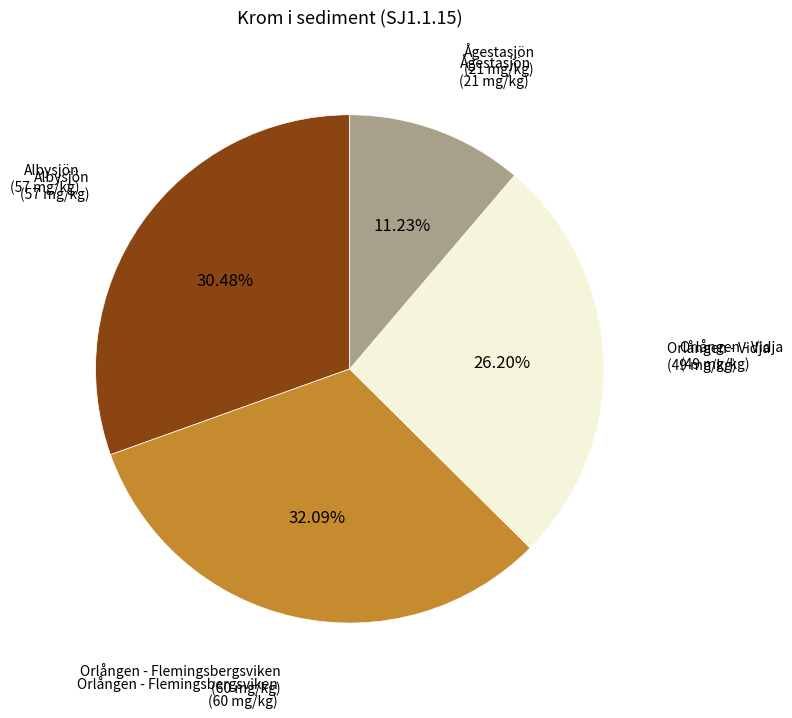

Does any single category account for the majority?

No